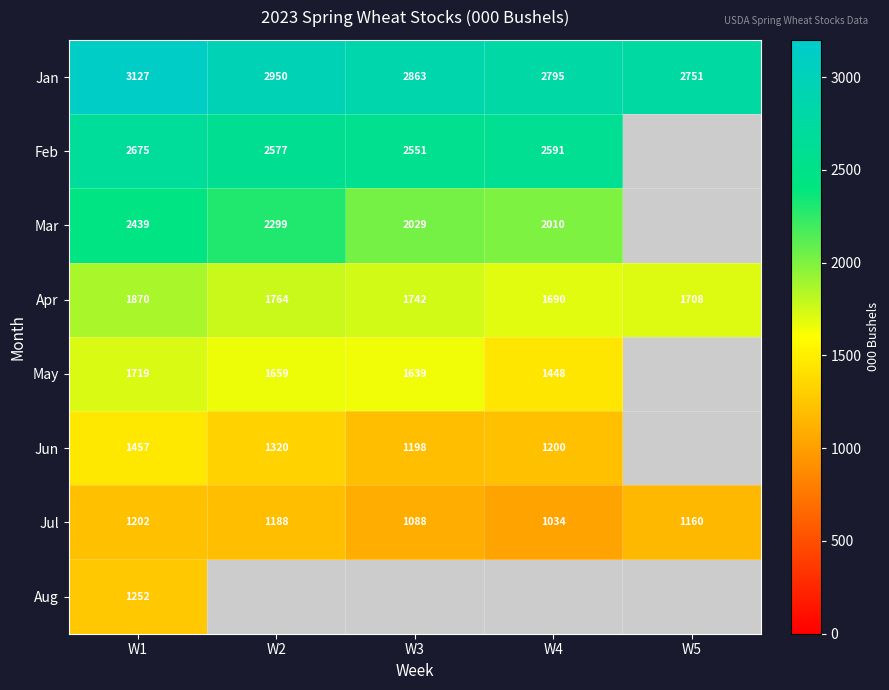

Where is Apr nearest to the value 1780?

W2